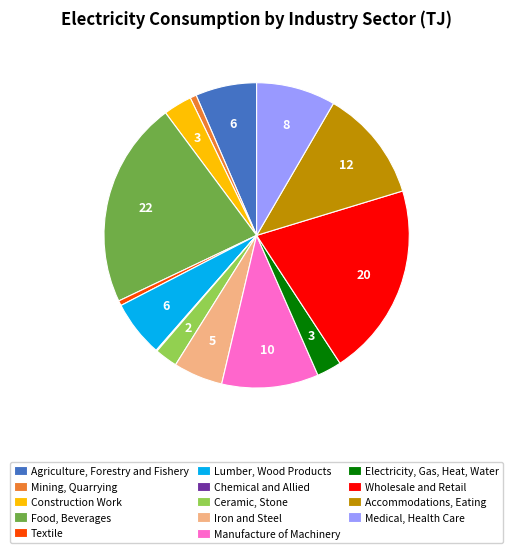

Approximately how many times larger is the value at Lumber, Wood Products compared to Accommodations, Eating?

0.5